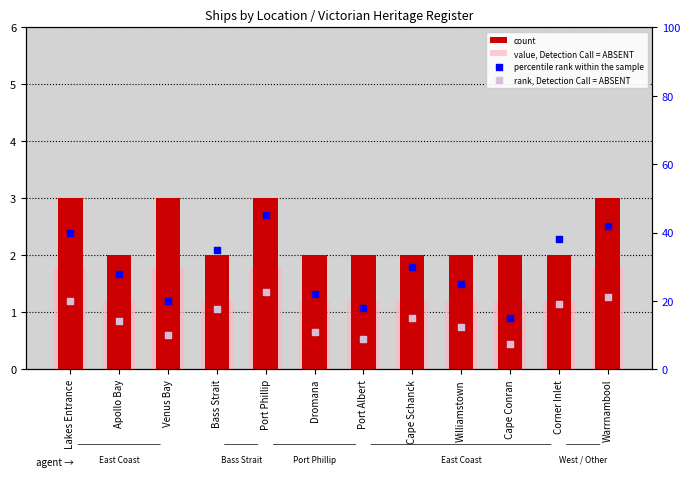

Which series has the widest spread of Y values?

percentile rank within the sample